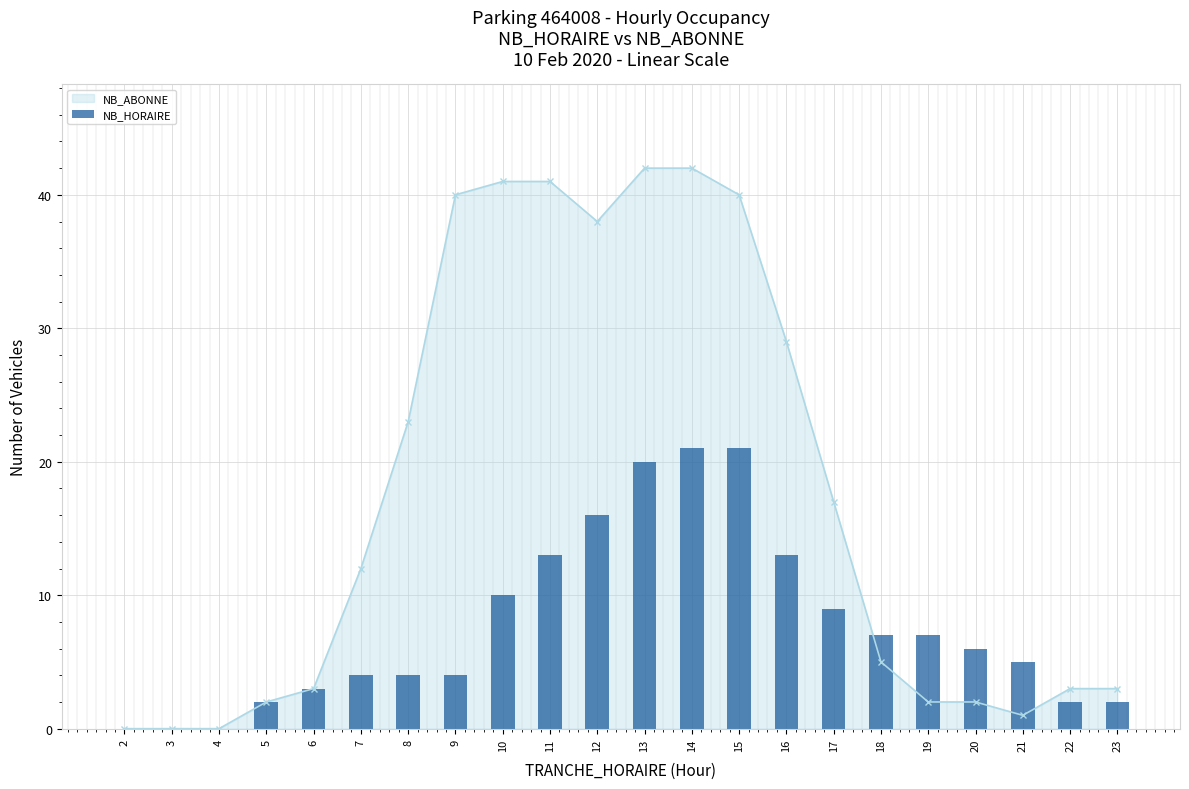

Which has a higher value, 2 or 13?

13